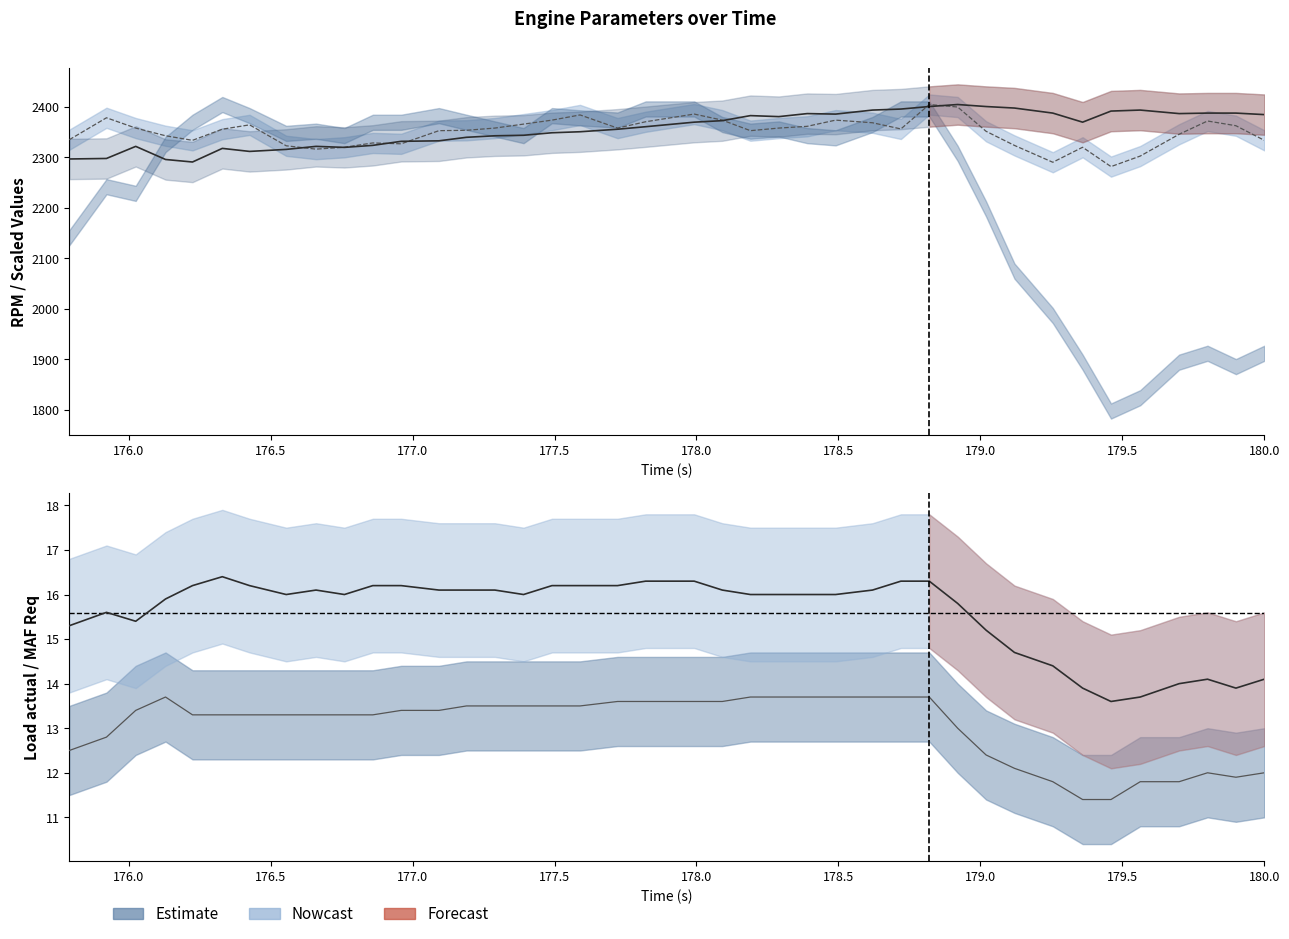

Is it true that MAF Req (wgdc) (g/s) equals 19.2 at 27?

False